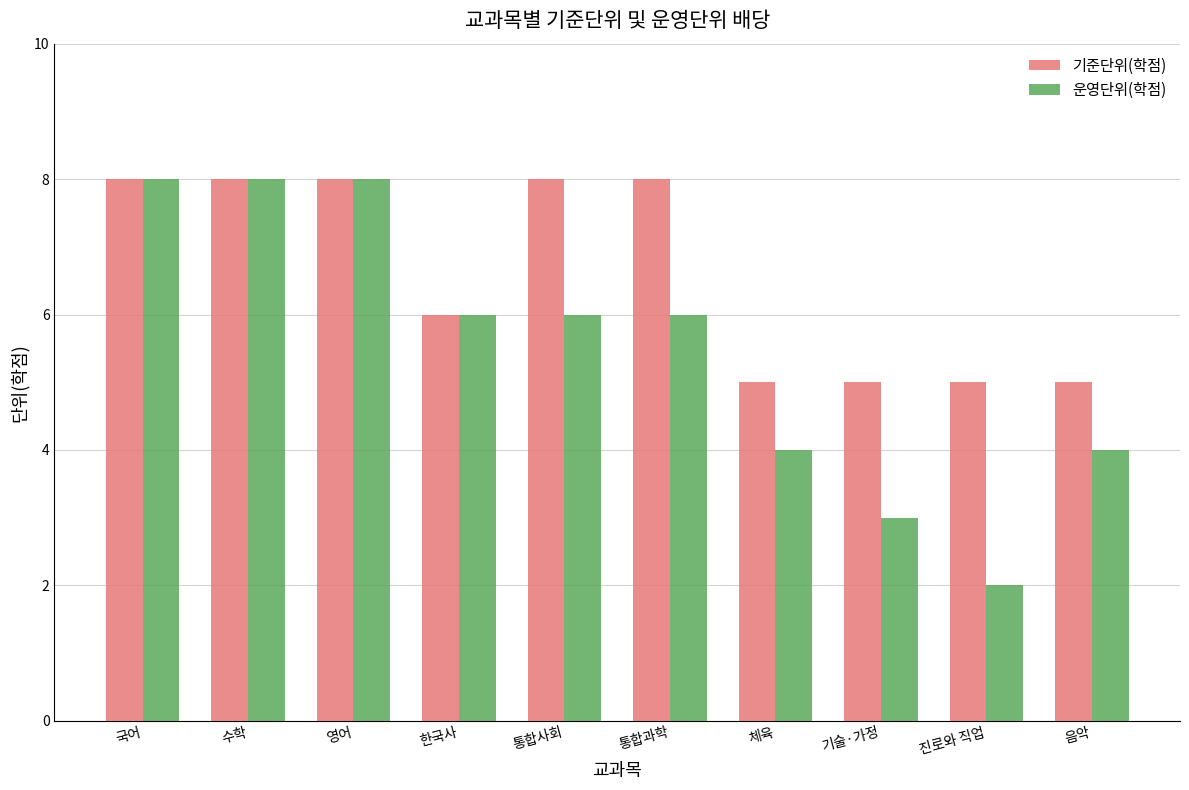

At which label does 운영단위(학점) first exceed 6?

국어